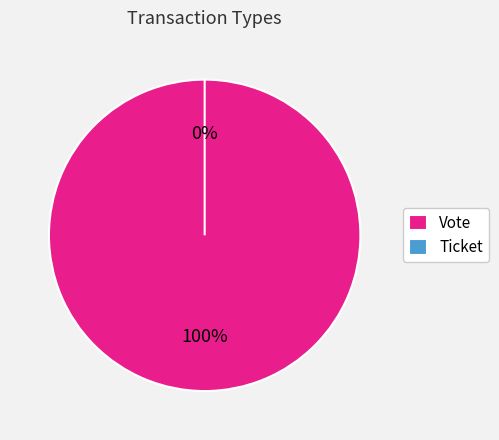

What is the change in value from Vote to Ticket?

-1